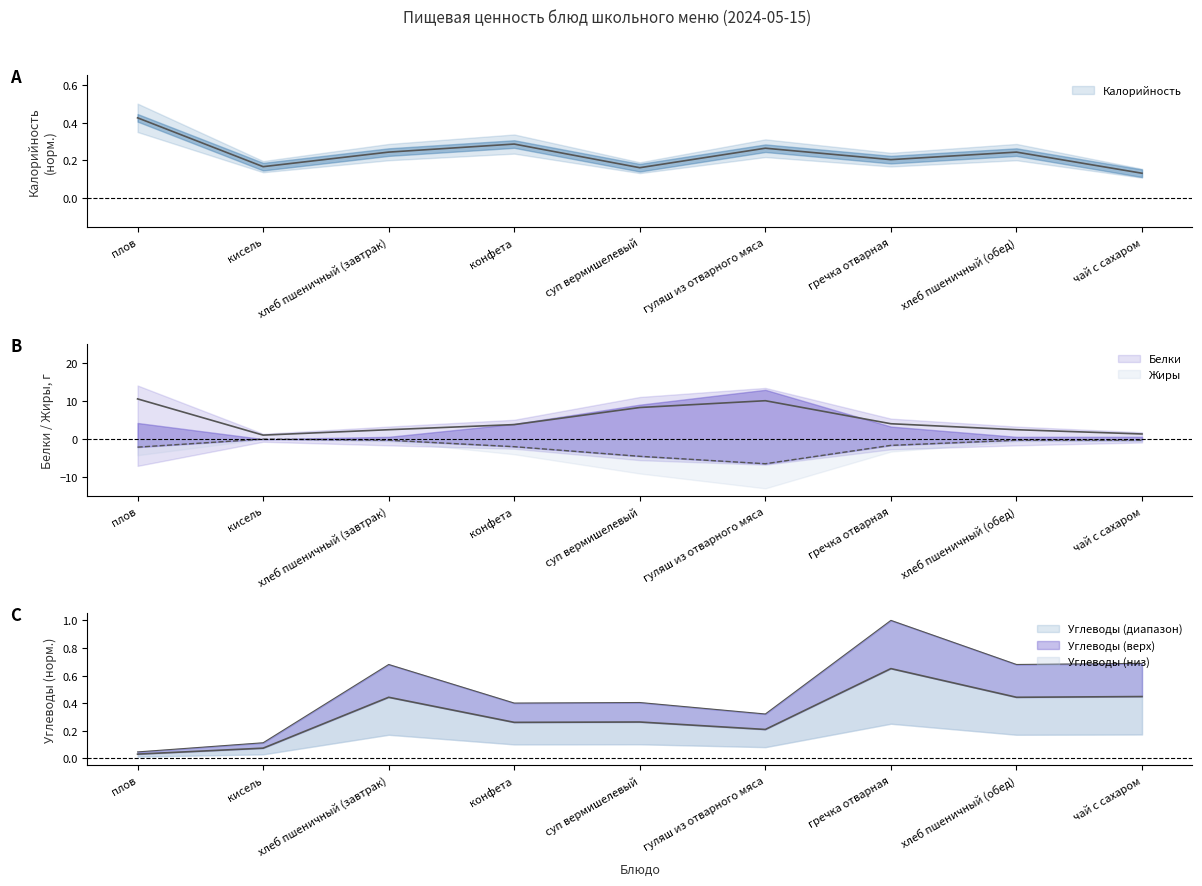

What are all the series names shown in the legend?

Калорийность, Белки, Жиры, Углеводы